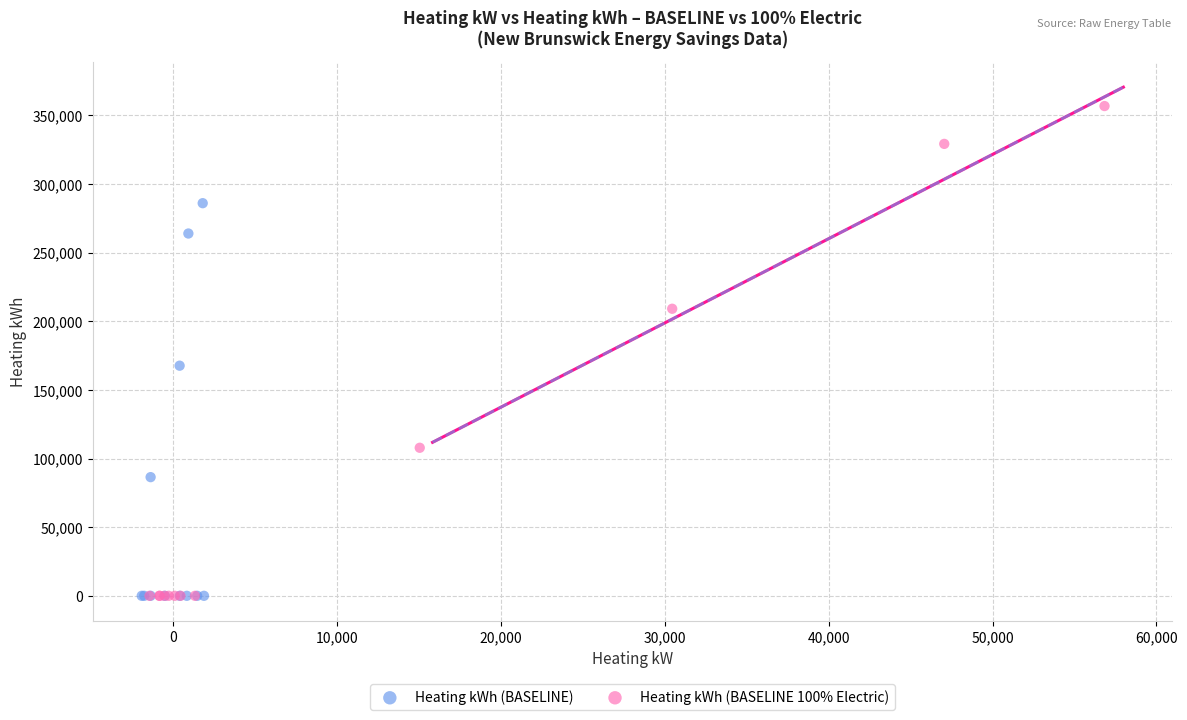

Which series has the widest spread of Y values?

Heating kWh (BASELINE 100% Electric)